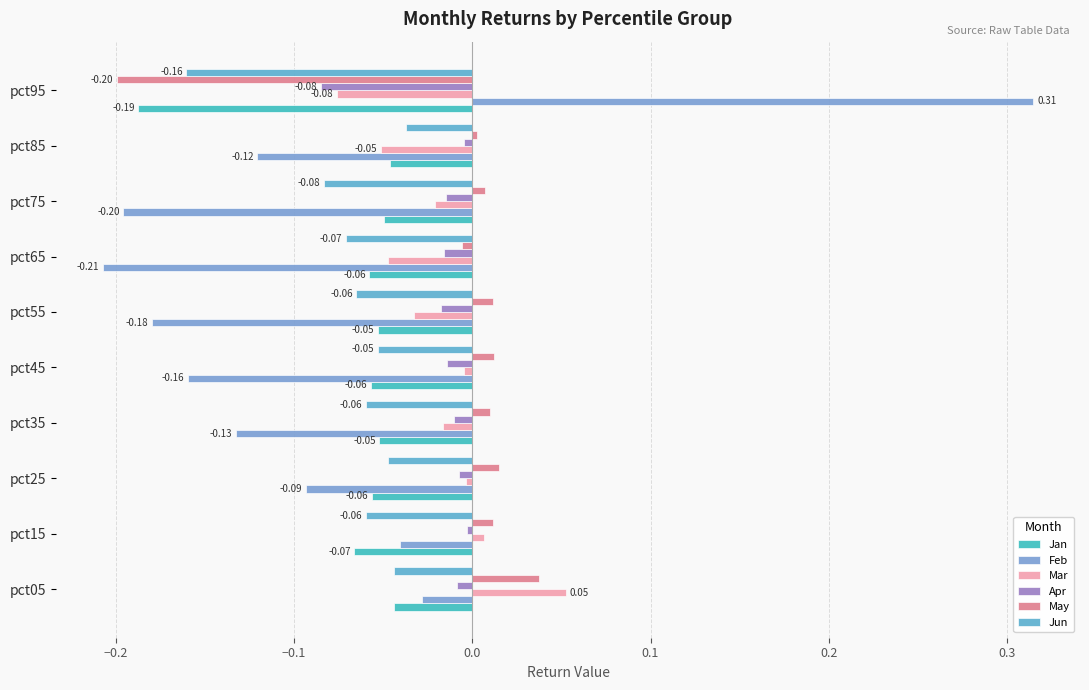

How many values in the Feb series are below 0?

9